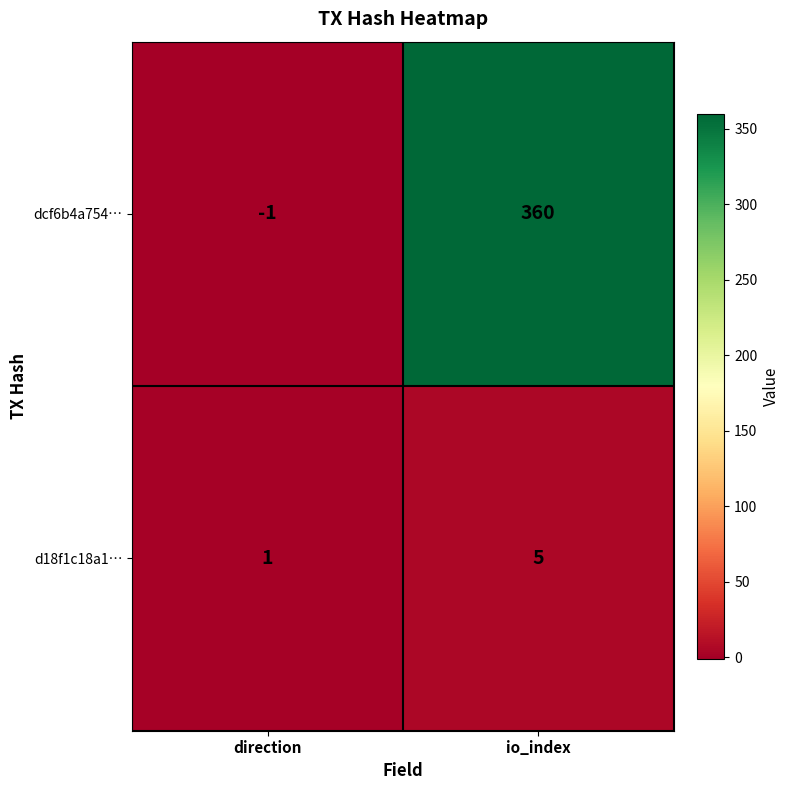

Between direction and io_index, which series saw the biggest shift?

dcf6b4a754…